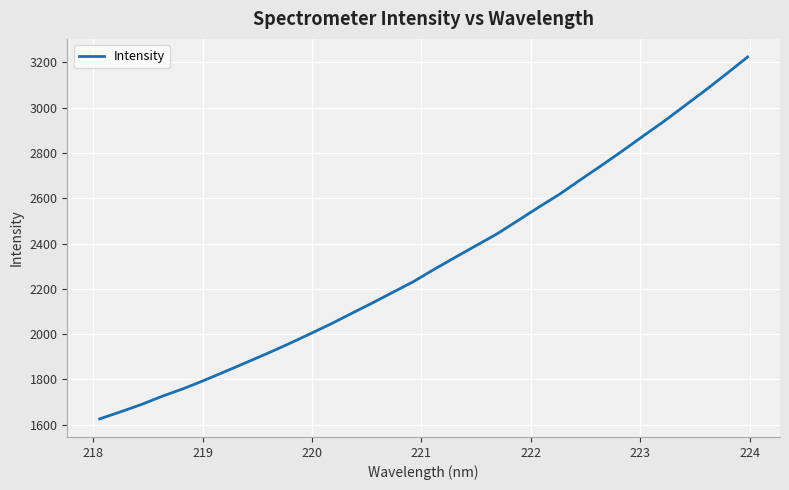

What is the smallest value displayed?

1625.9